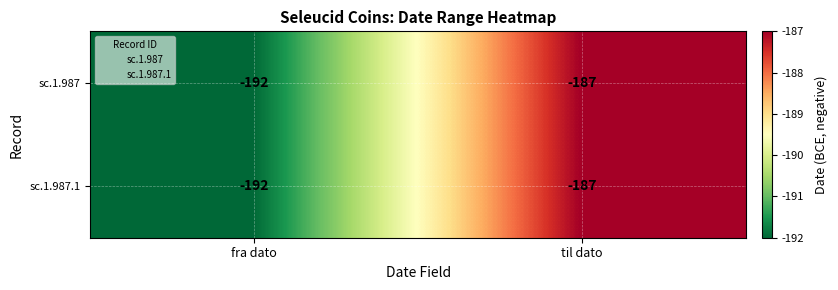

What is the sum of the sc.1.987 values at fra dato and til dato?

-379